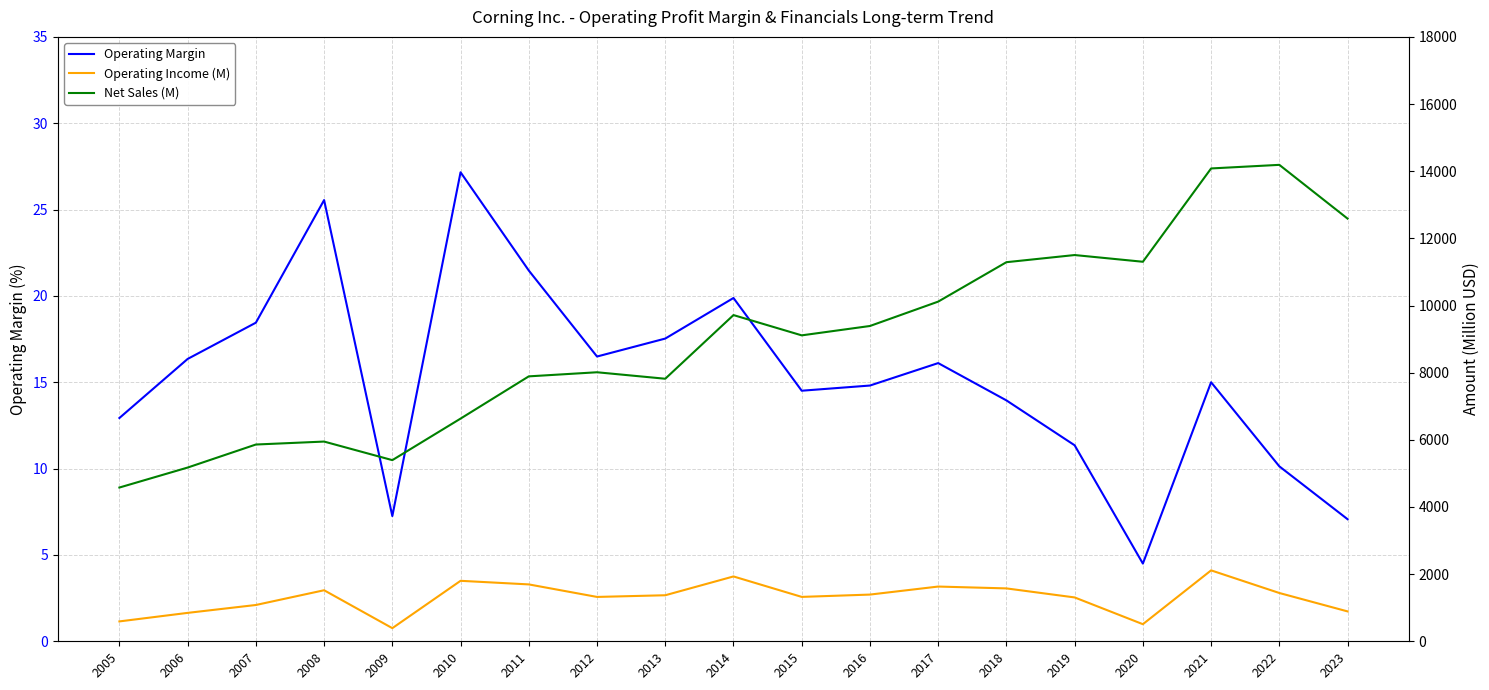

Which label corresponds to the smallest value in the chart?

2020